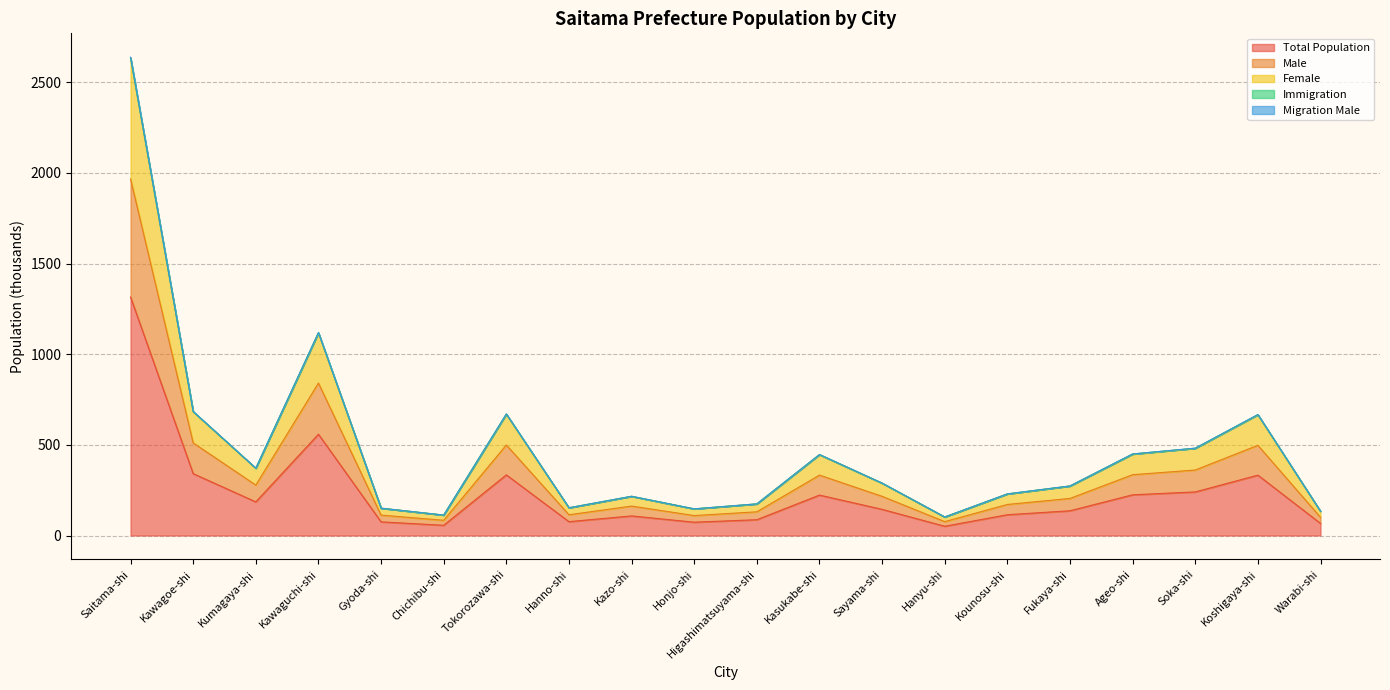

At which category does Male reach its first local peak?

Kawaguchi-shi